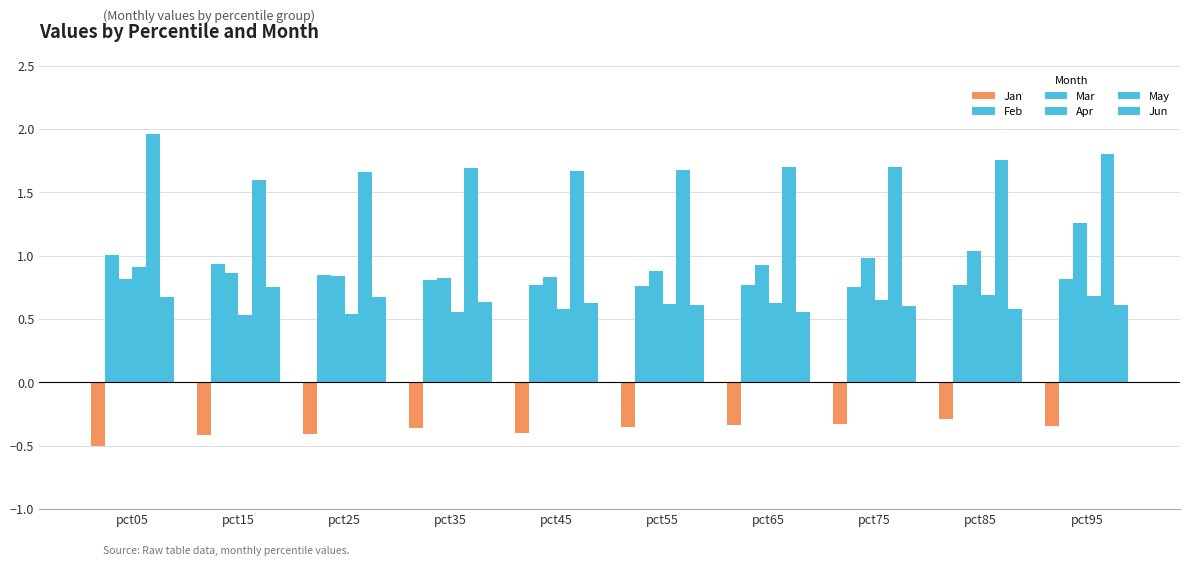

What is the total value across all series at pct85?

4.5